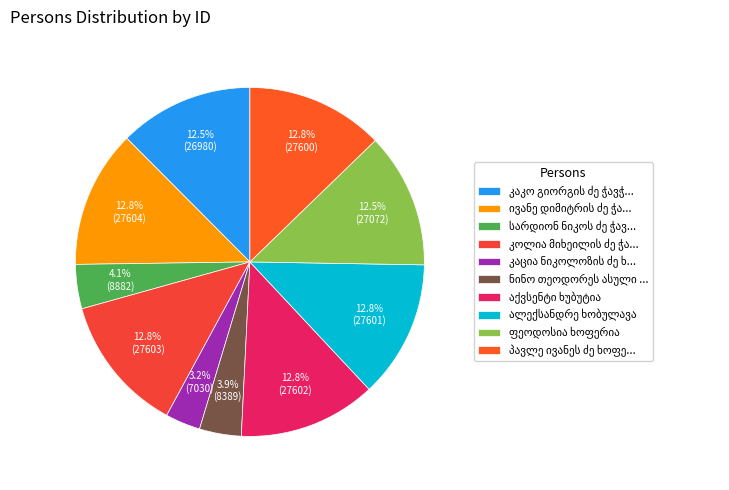

How many slices are in this pie chart?

10